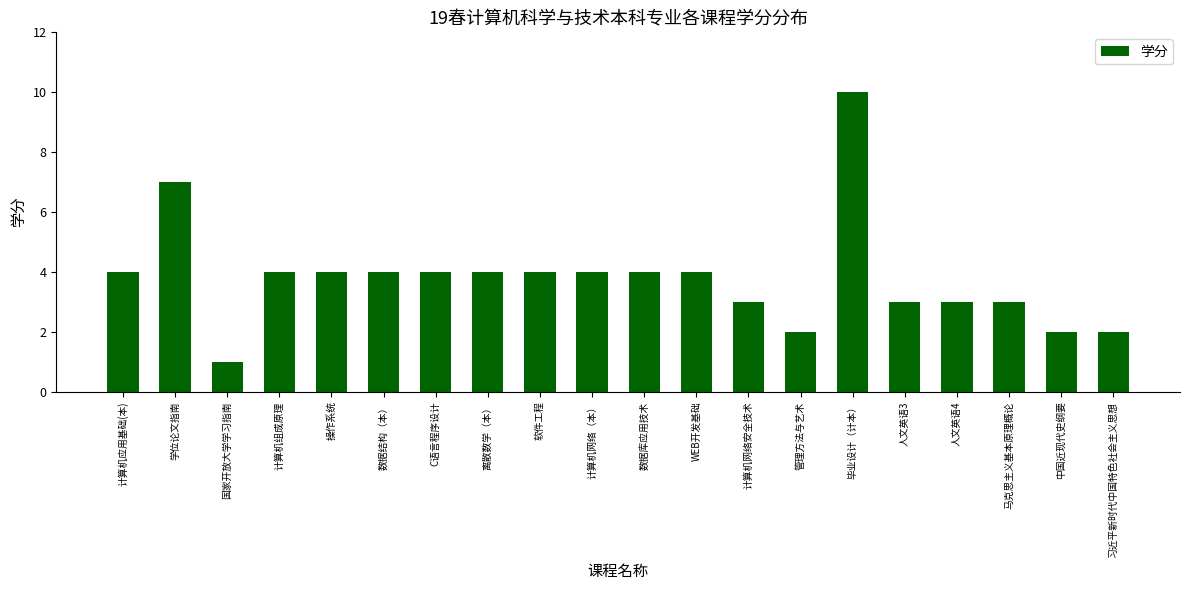

What is the difference between the maximum and minimum values?

9